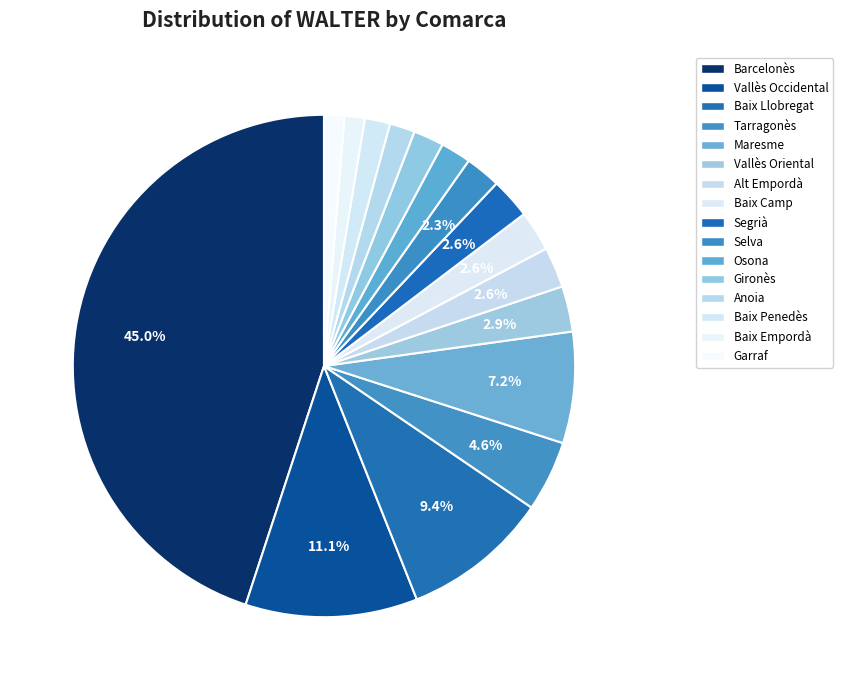

Is there a majority slice in this chart?

No